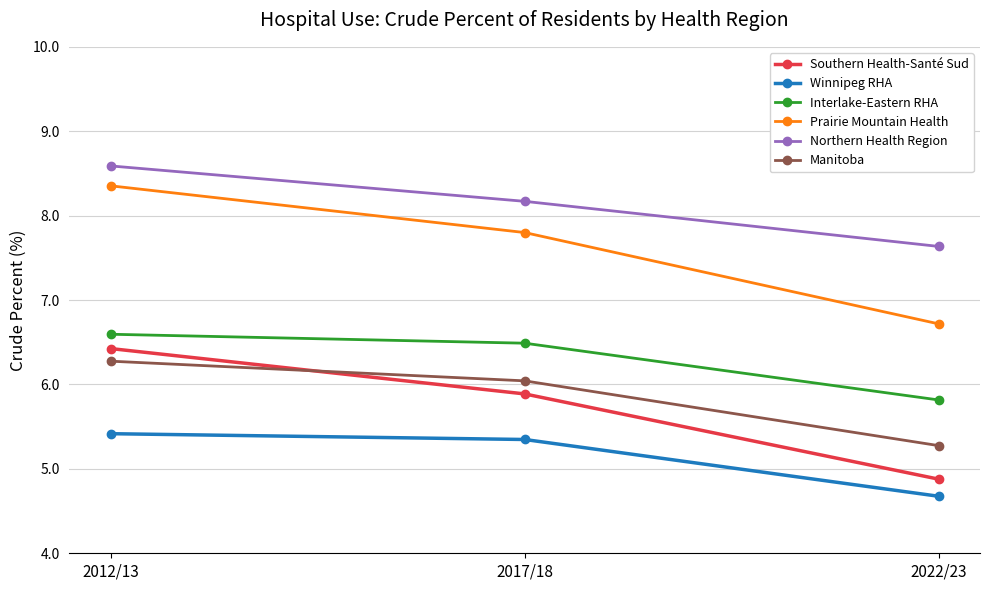

Reading right to left, extract all data points from this chart.

Southern Health-Santé Sud: 2022/23=4.9	2017/18=5.9	2012/13=6.4
Winnipeg RHA: 2022/23=4.7	2017/18=5.3	2012/13=5.4
Interlake-Eastern RHA: 2022/23=5.8	2017/18=6.5	2012/13=6.6
Prairie Mountain Health: 2022/23=6.7	2017/18=7.8	2012/13=8.4
Northern Health Region: 2022/23=7.6	2017/18=8.2	2012/13=8.6
Manitoba: 2022/23=5.3	2017/18=6.0	2012/13=6.3